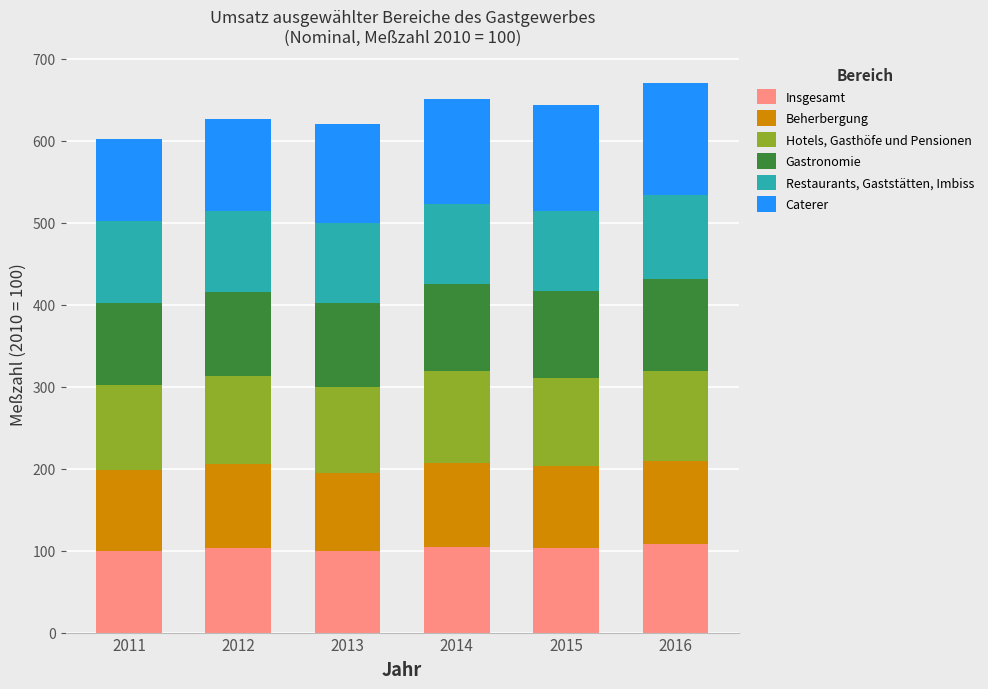

What is the minimum value for Insgesamt?

99.6